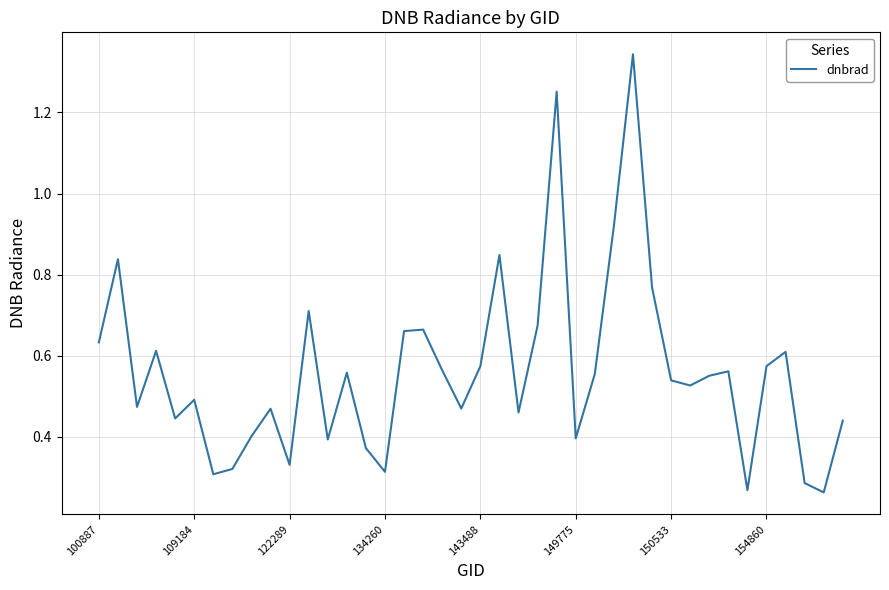

What is the difference between the maximum and minimum values?

1.1